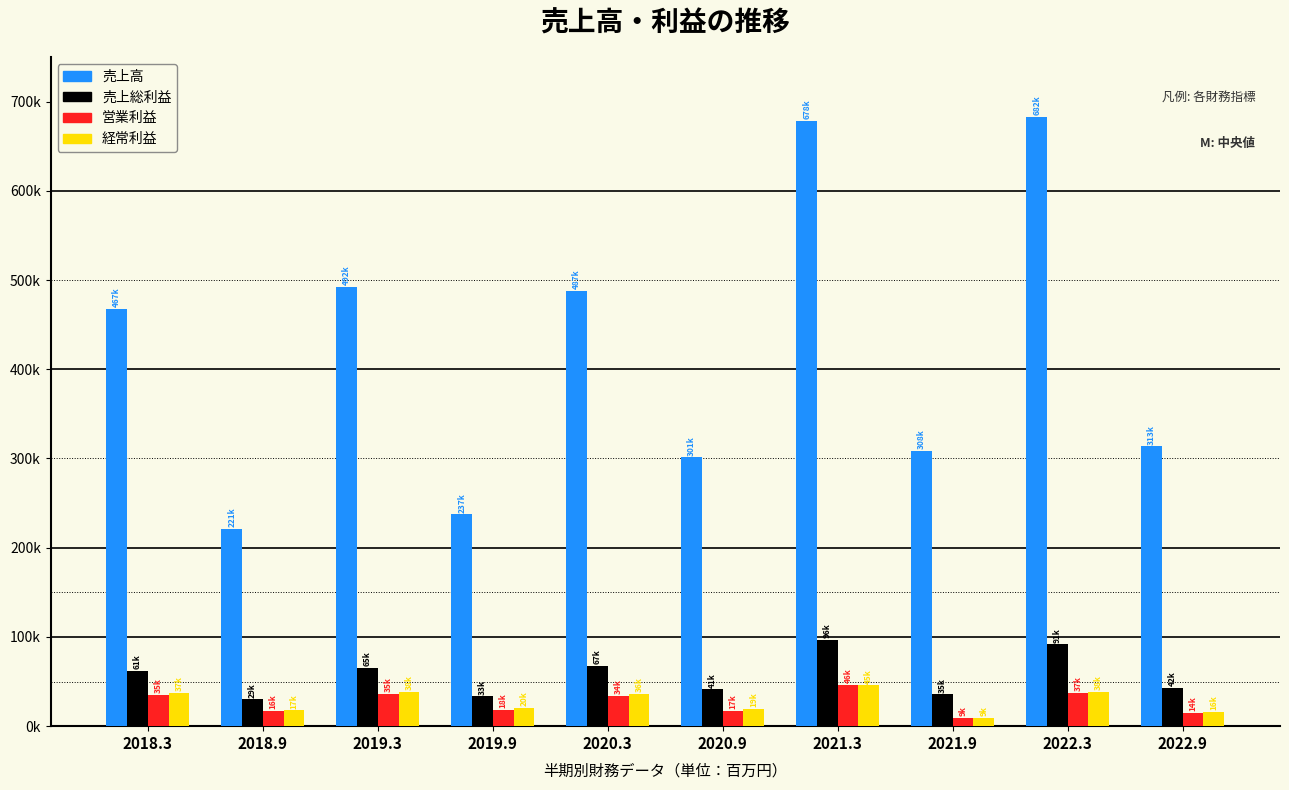

Does the chart contain stacked bars?

No